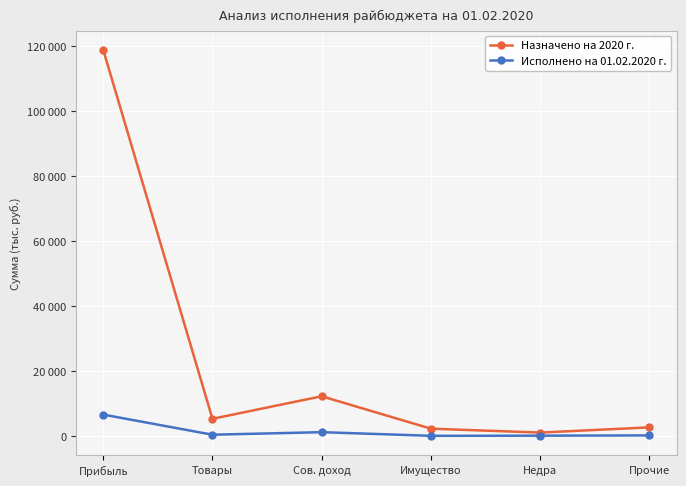

What is the difference between the maximum and second lowest values in the Назначено на 2020 г. series?

116498.5